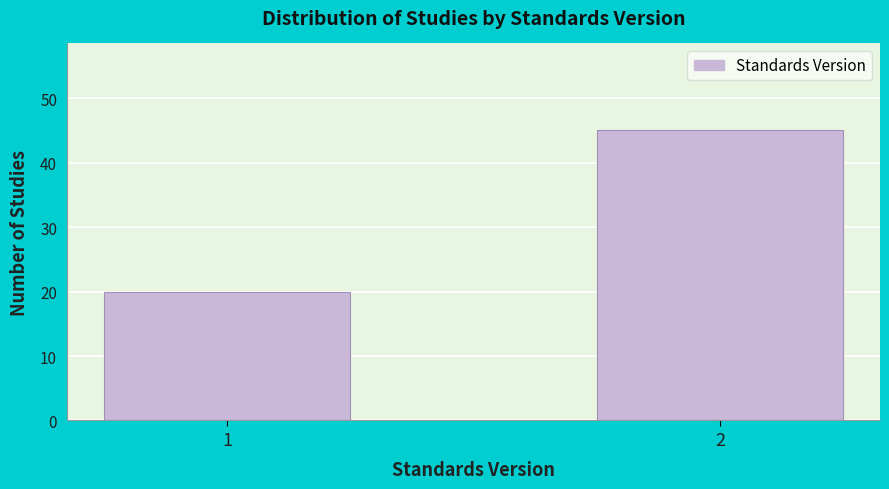

Reading left to right, transcribe all the data shown in this chart.

20	45